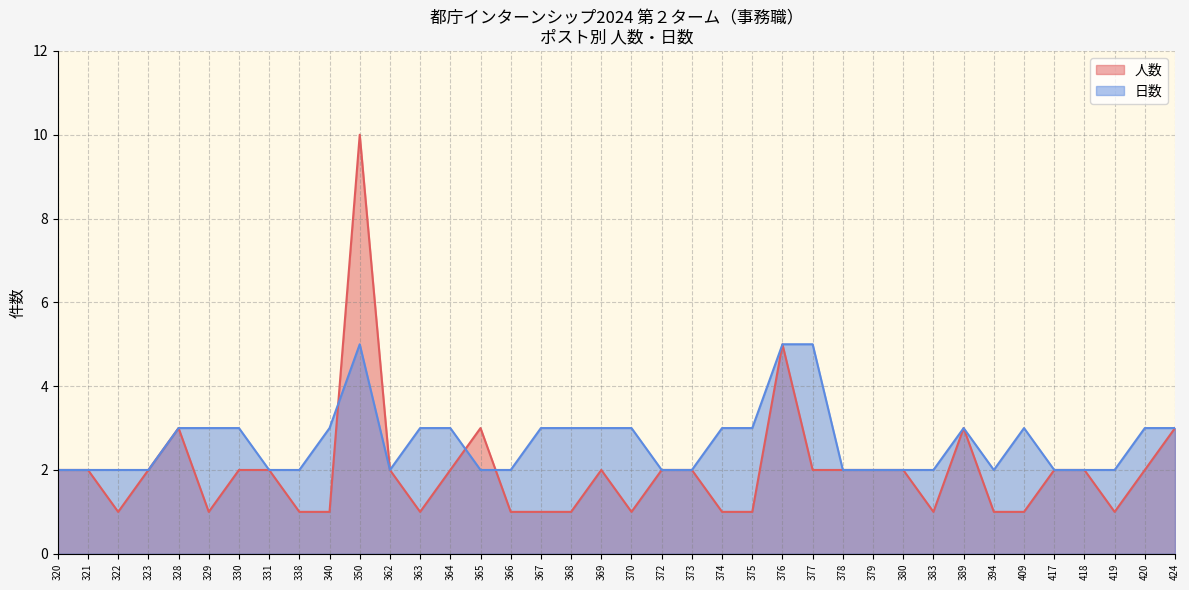

True or false: 日数 has more than 1 interior local peaks.

True